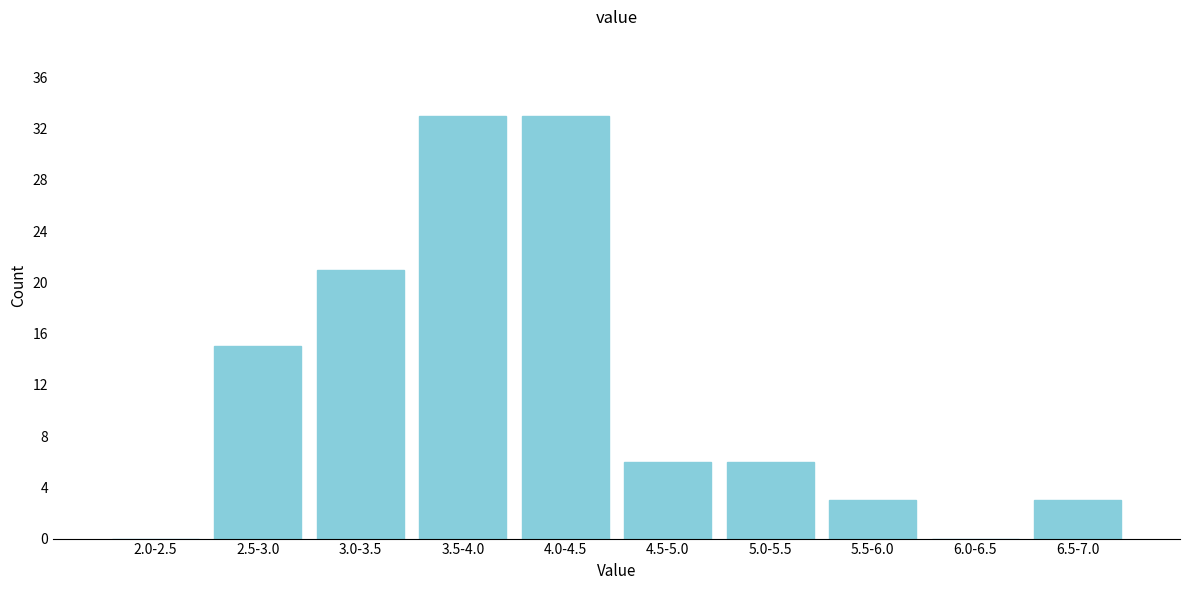

Reading left to right, list all the values displayed in this chart.

2.0-2.5=0	2.5-3.0=15	3.0-3.5=21	3.5-4.0=33	4.0-4.5=33	4.5-5.0=6	5.0-5.5=6	5.5-6.0=3	6.0-6.5=0	6.5-7.0=3